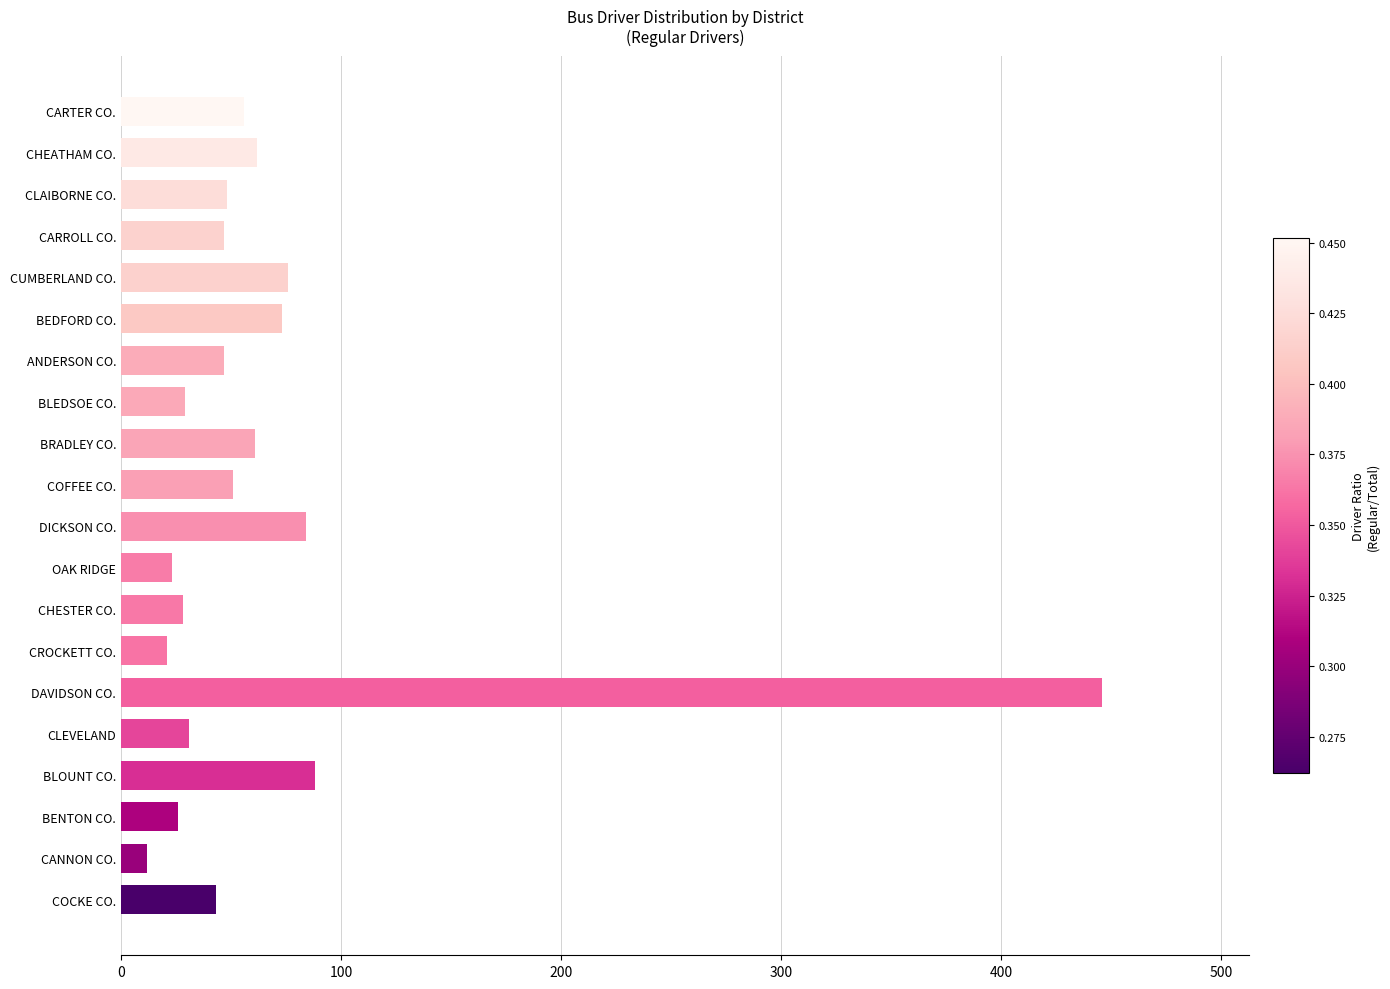

What is the average value?

68